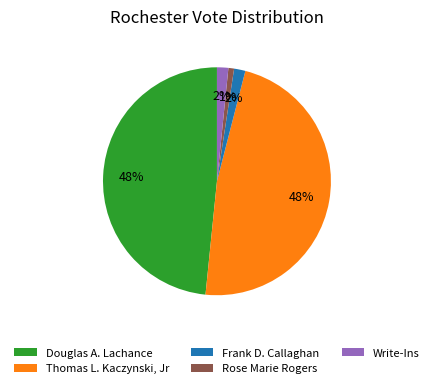

Does any single category account for the majority?

No